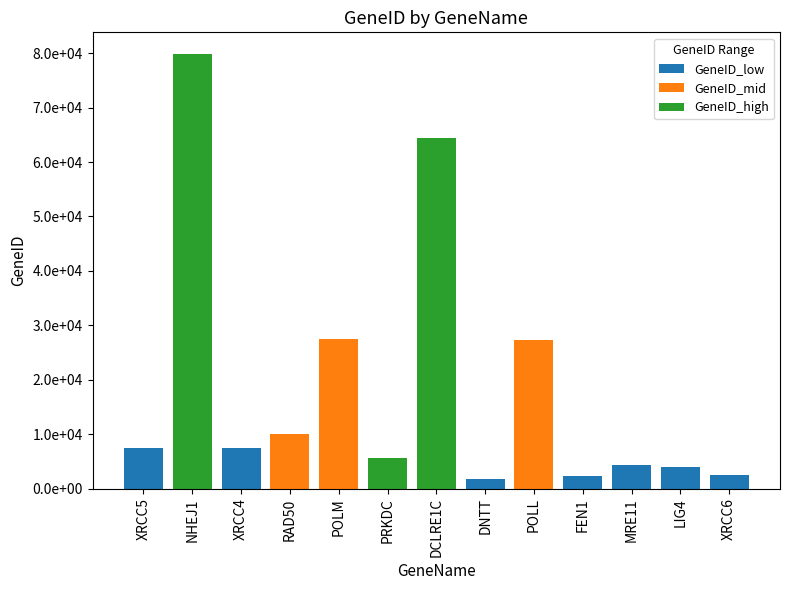

Rank the categories by GeneID_low value from lowest to highest.

NHEJ1, RAD50, POLM, PRKDC, DCLRE1C, POLL, DNTT, FEN1, XRCC6, LIG4, MRE11, XRCC4, XRCC5